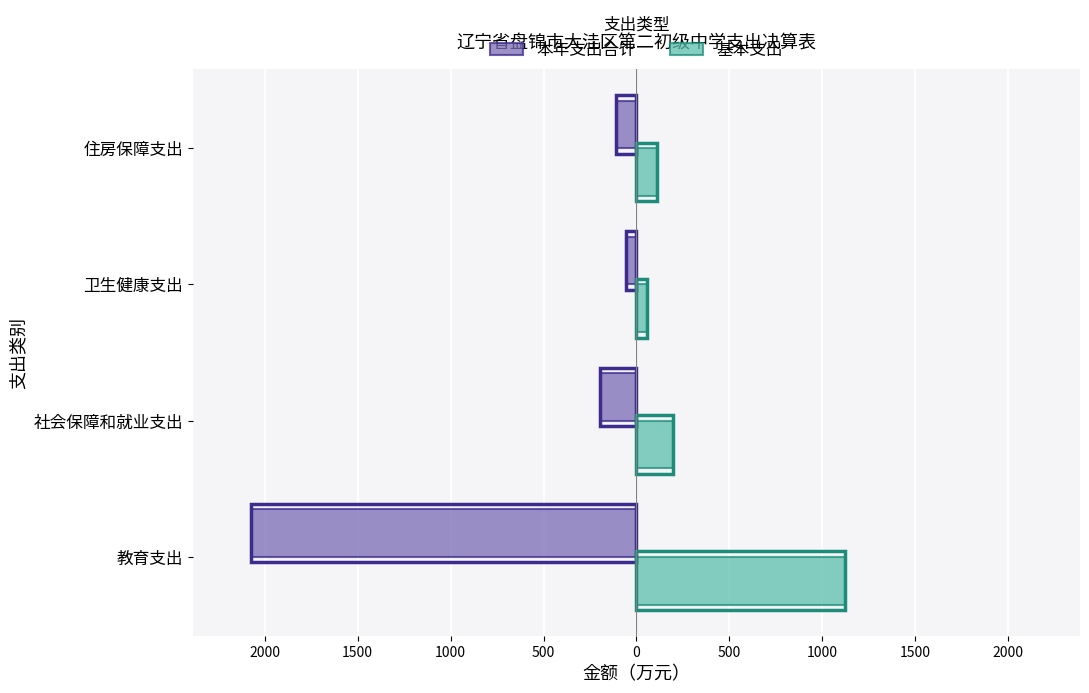

What is the value of the 本年支出合计 bar at the 2nd from the left?

-198.3